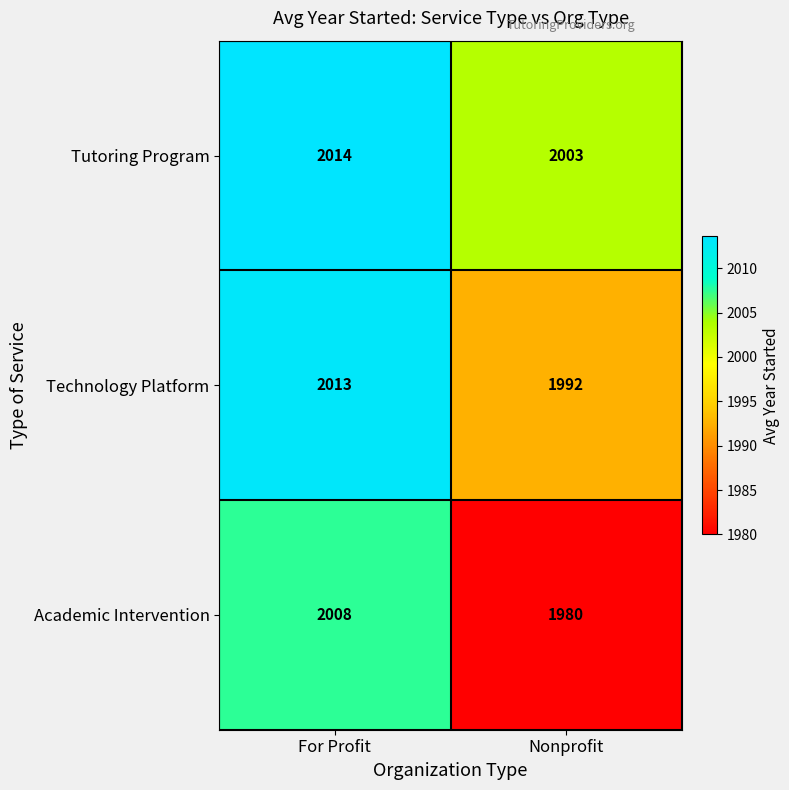

List the series in order of their overall mean, lowest first.

Academic Intervention, Technology Platform, Tutoring Program